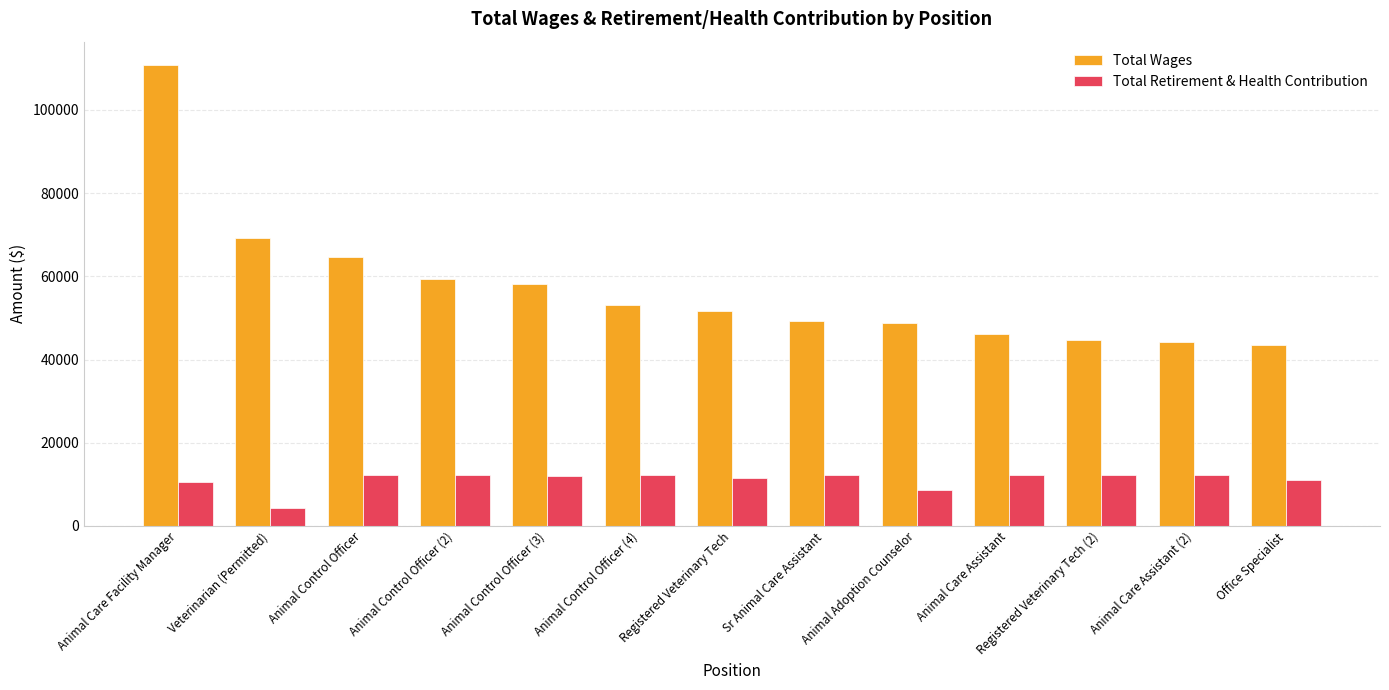

Which series changed the most between Animal Control Officer (4) and Animal Care Assistant (2)?

Total Wages